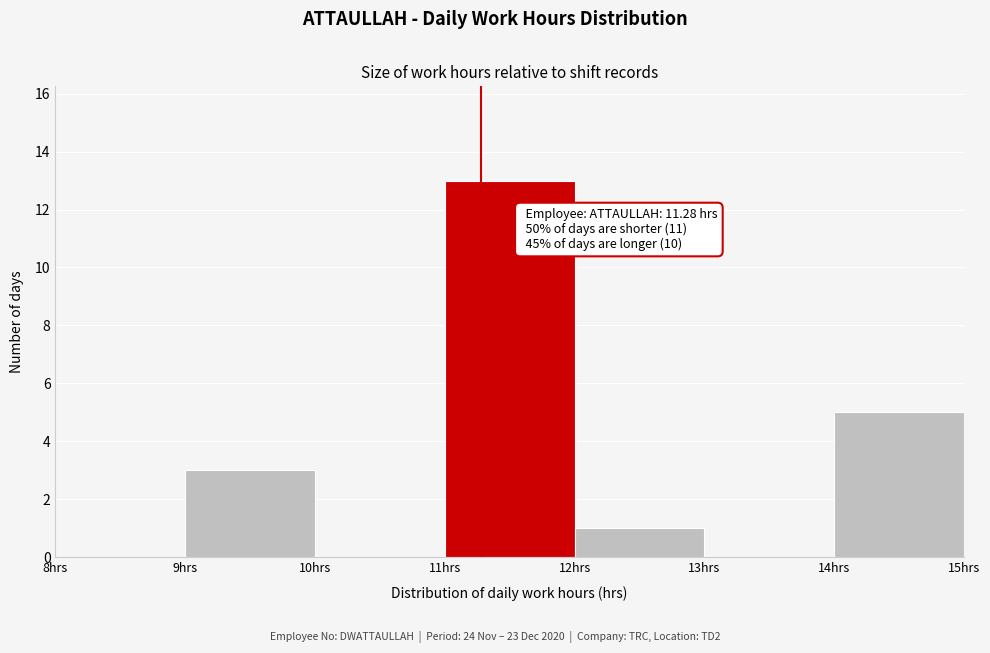

Which range on the x-axis has the tallest bar?

11 to 12